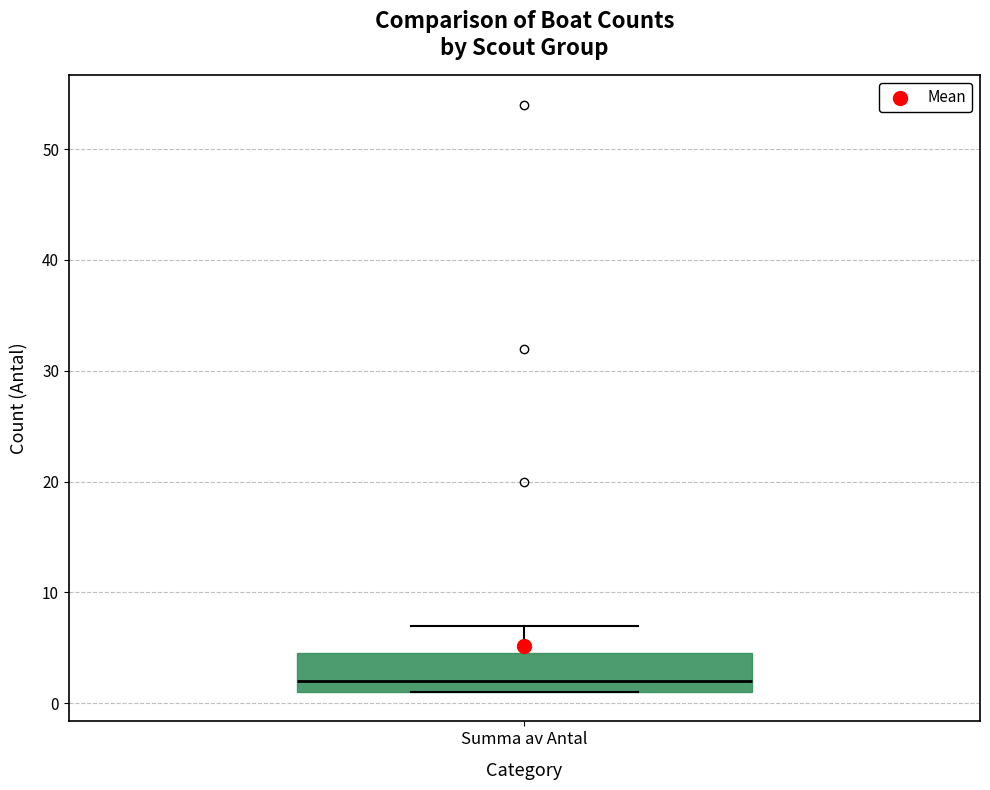

Where is the upper edge of the box for Summa av Antal on the y-axis? The values are not printed on the chart, so give them approximately, as read against the axis.

5